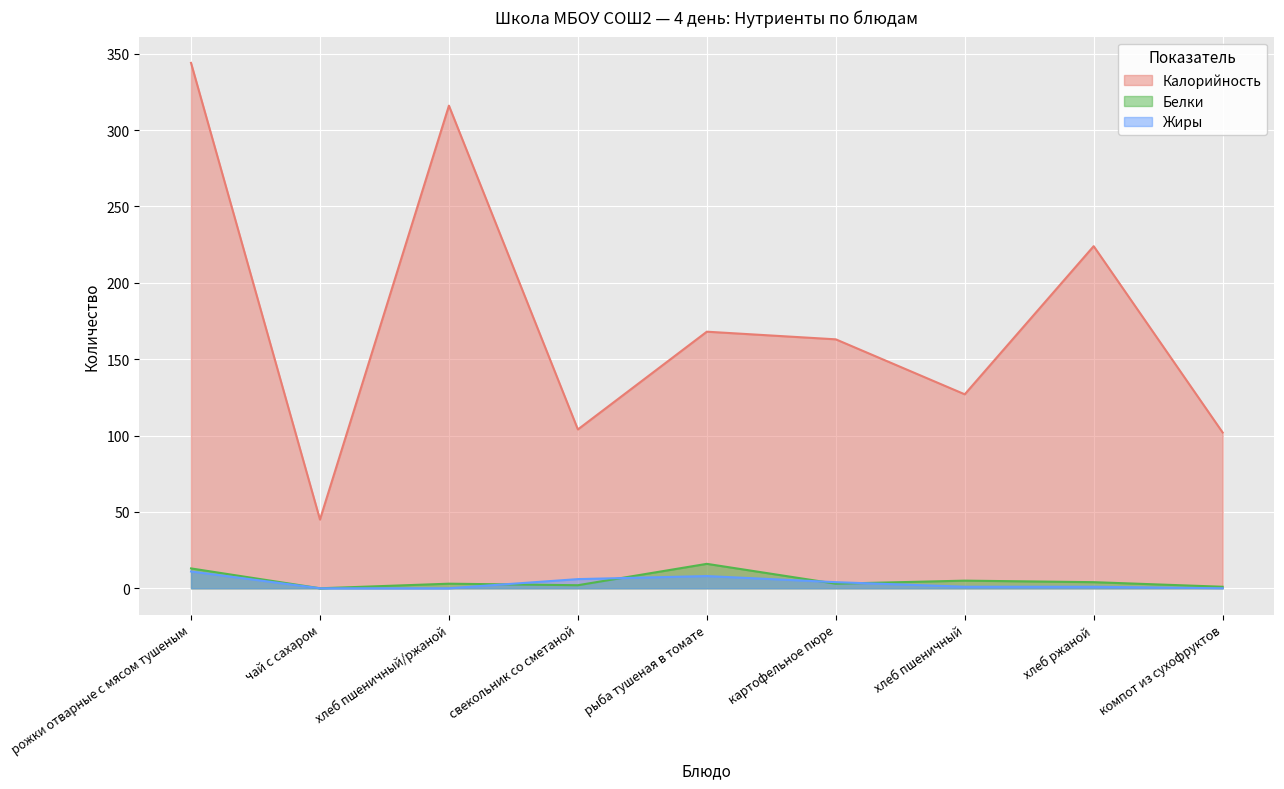

Reading left to right, list all the values displayed in this chart.

Калорийность: 344	45	316	104	168	163	127	224	102
Белки: 13	0	3	2	16	3	5	4	1
Жиры: 11	0	0	6	8	4	1	1	0